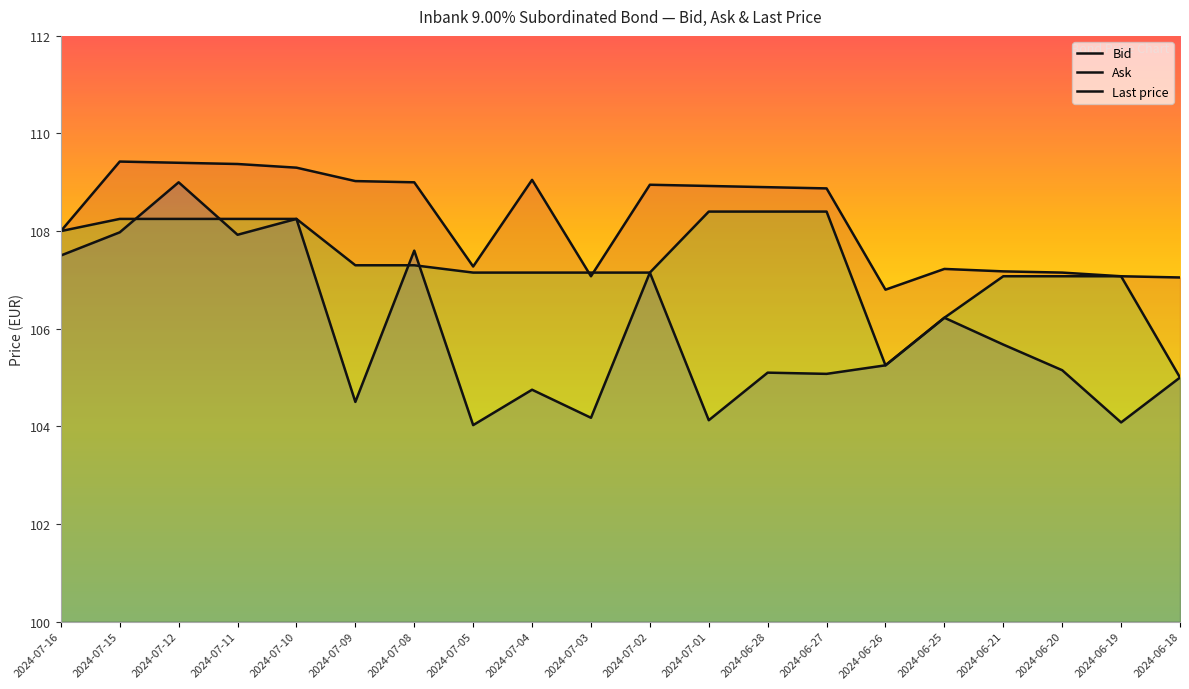

What is the label of the 7th point from the right?

2024-06-27